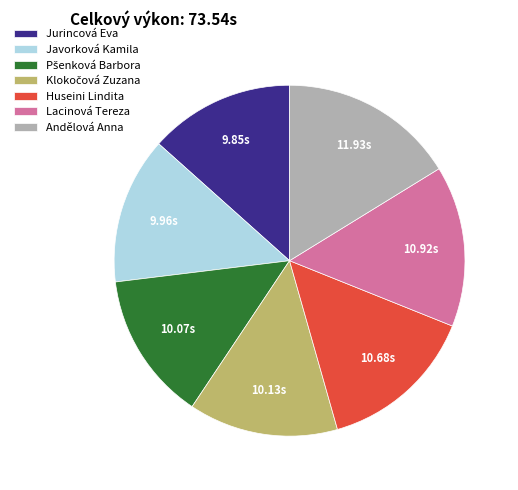

Which category has the biggest portion of the pie?

Andělová Anna